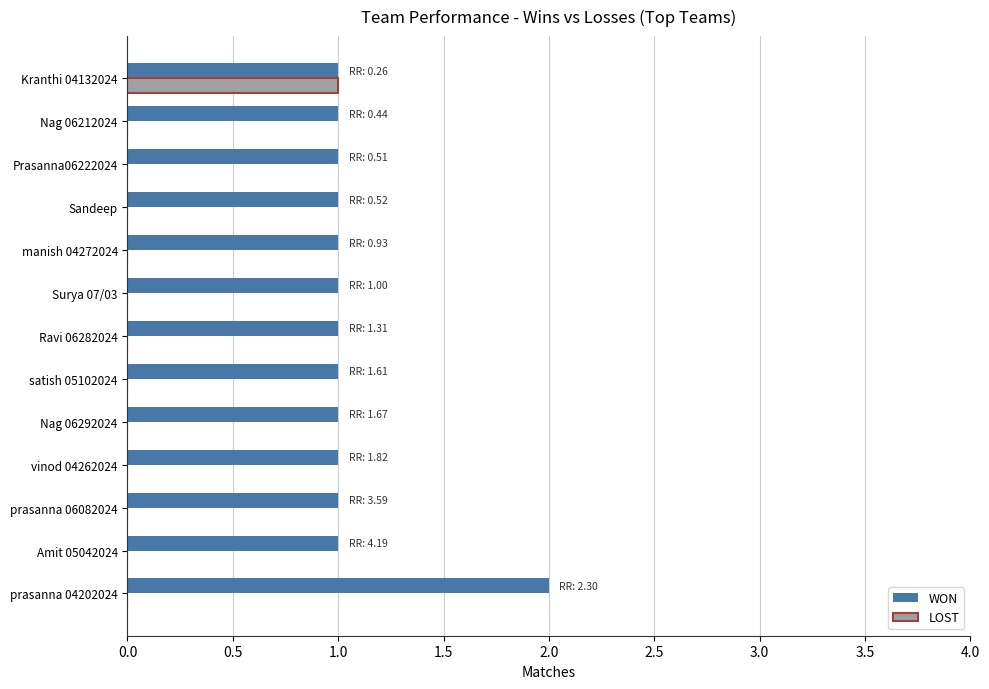

What are all the series names shown in the legend?

WON, LOST